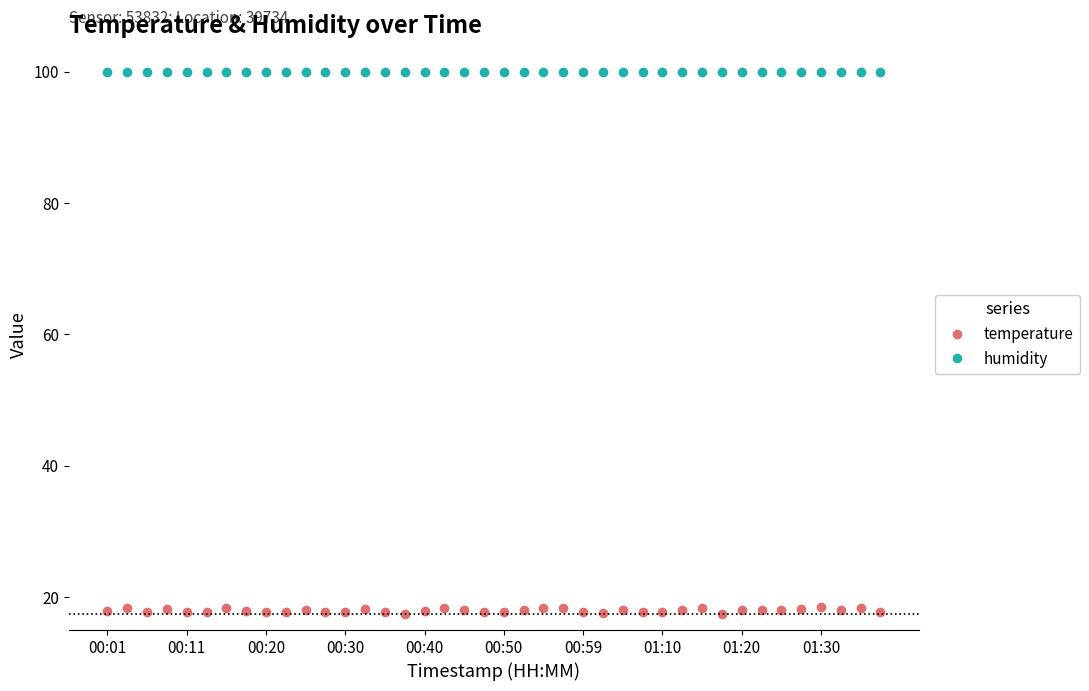

Rank the series by their average value, from lowest to highest.

temperature, humidity